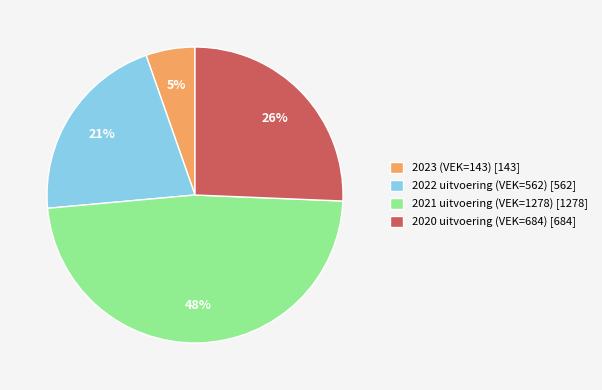

Is there a majority slice in this chart?

No